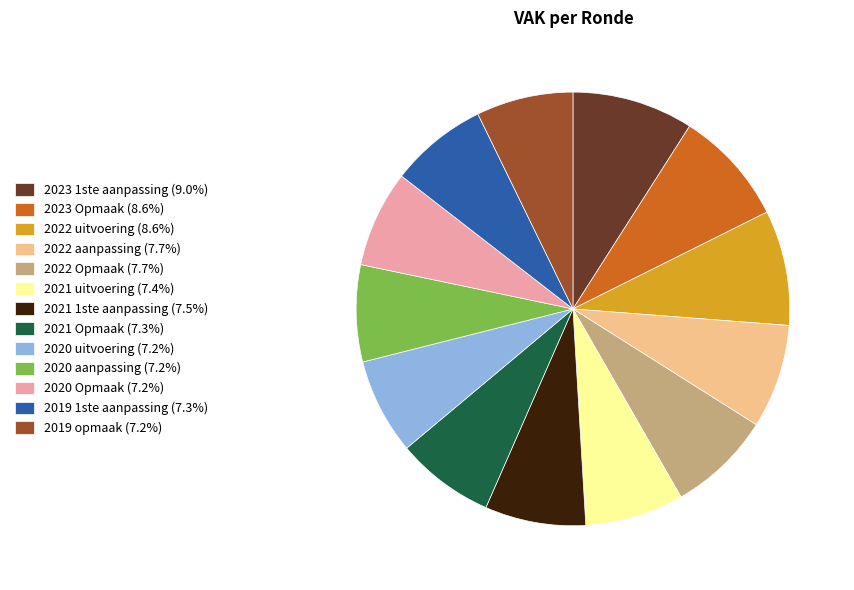

Does 2022 uitvoering (8.6%) represent more than half of the total?

No